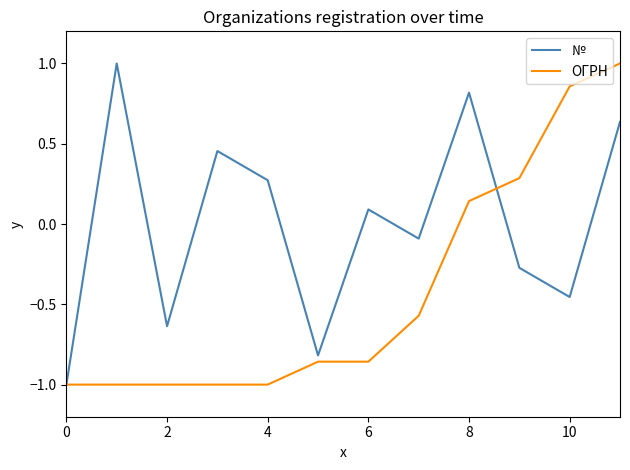

List the series in order of their overall mean, highest first.

№, ОГРН